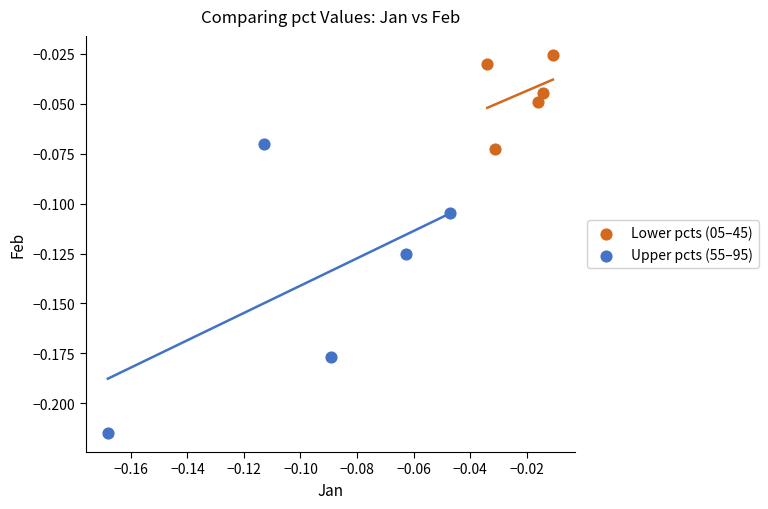

Which series reaches the minimum Y coordinate?

Upper pcts (55–95)